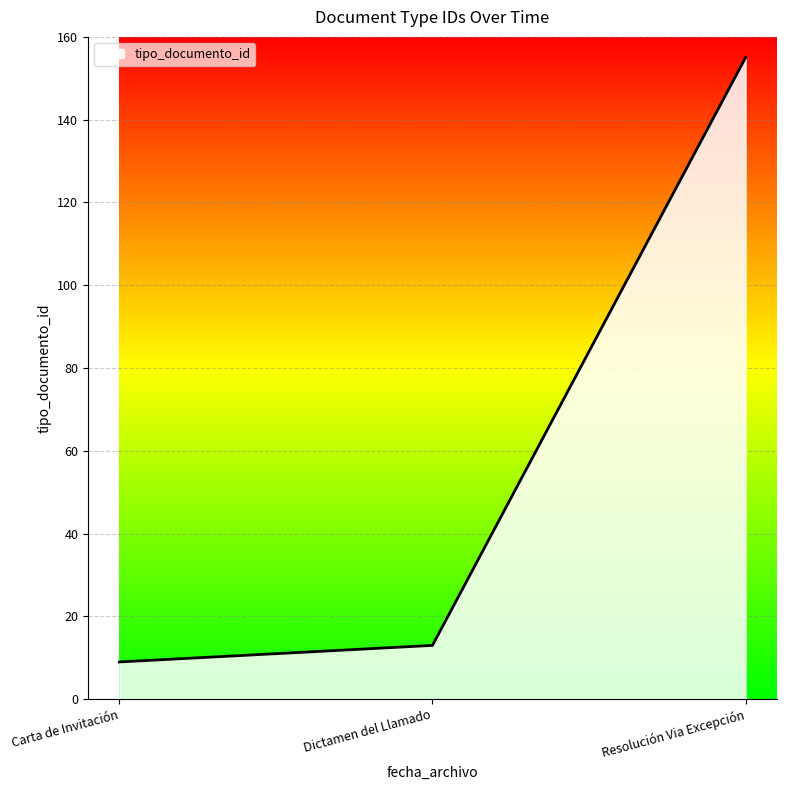

Does the chart have visible grid lines?

Yes